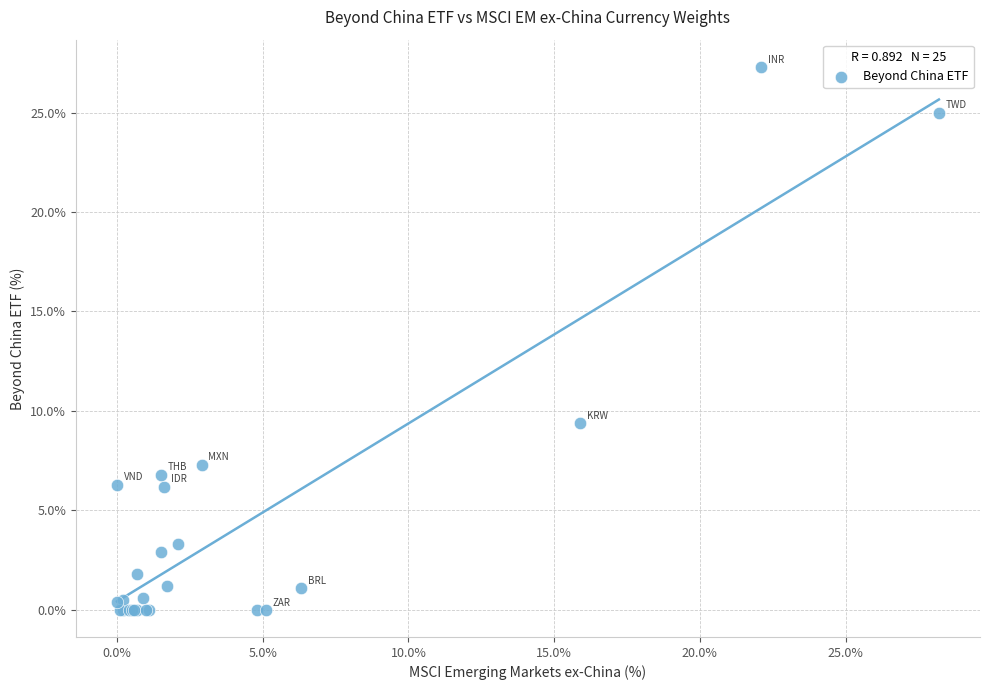

What Y value in the scatter plot is closest to 13?

9.4